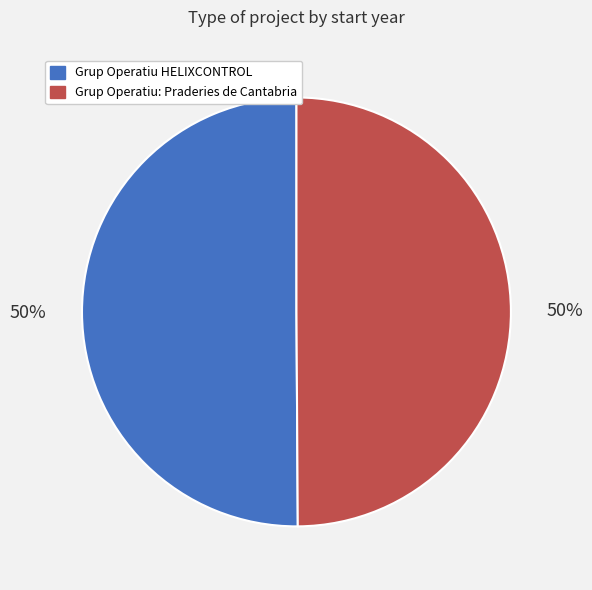

To the nearest percent, what percentage of the pie is Grup Operatiu HELIXCONTROL?

50%